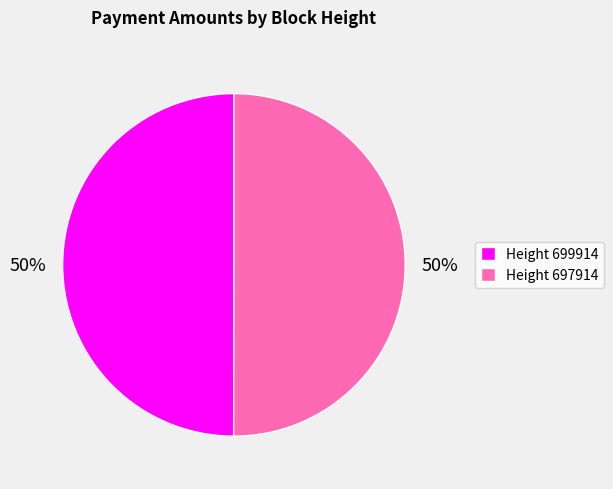

What percentage is the Height 697914 slice, to the nearest percent?

50%